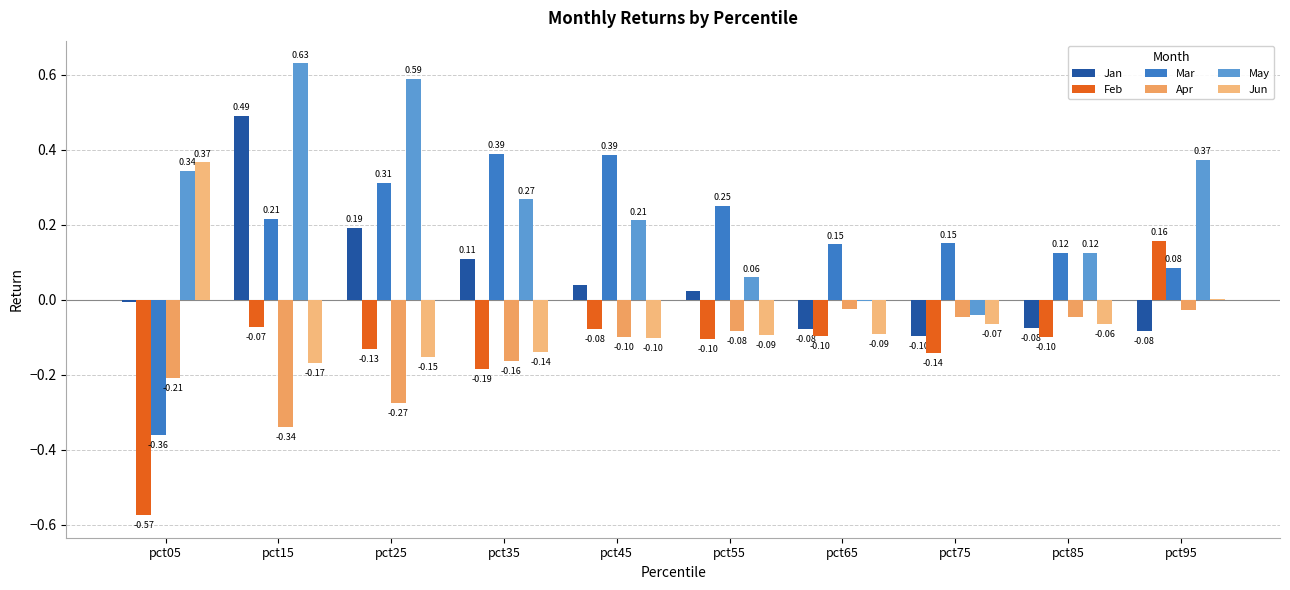

How many categories are shown in the chart?

10